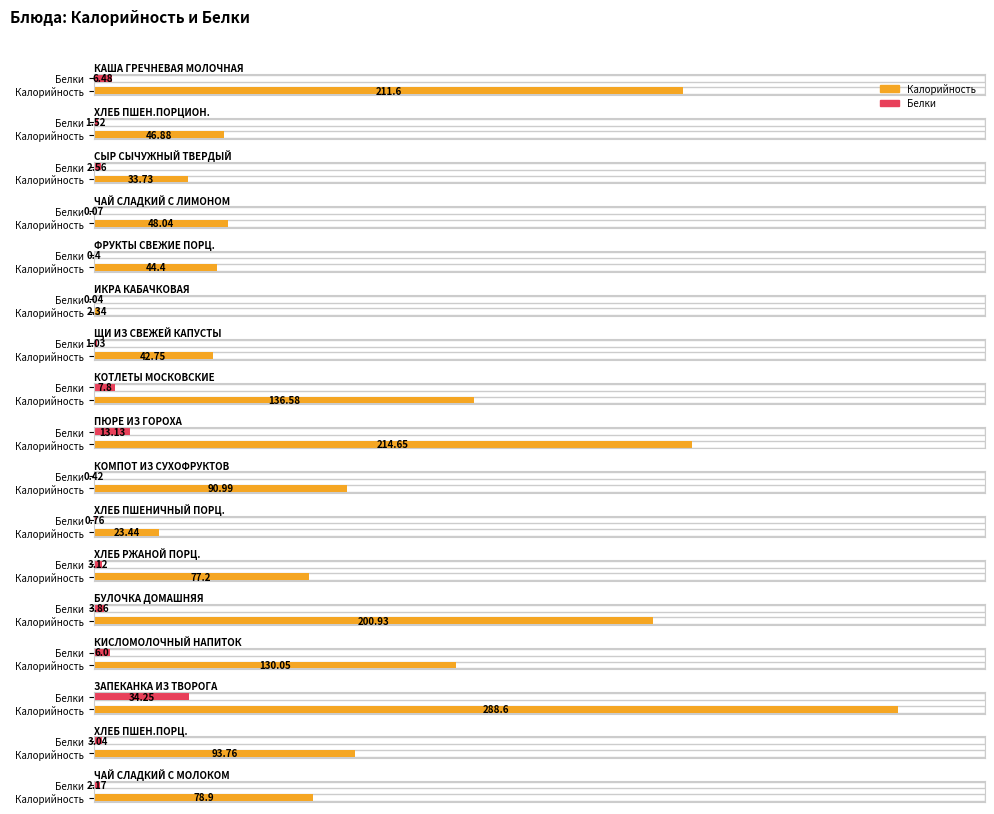

Are the bars grouped side by side (vs. stacked)?

Yes